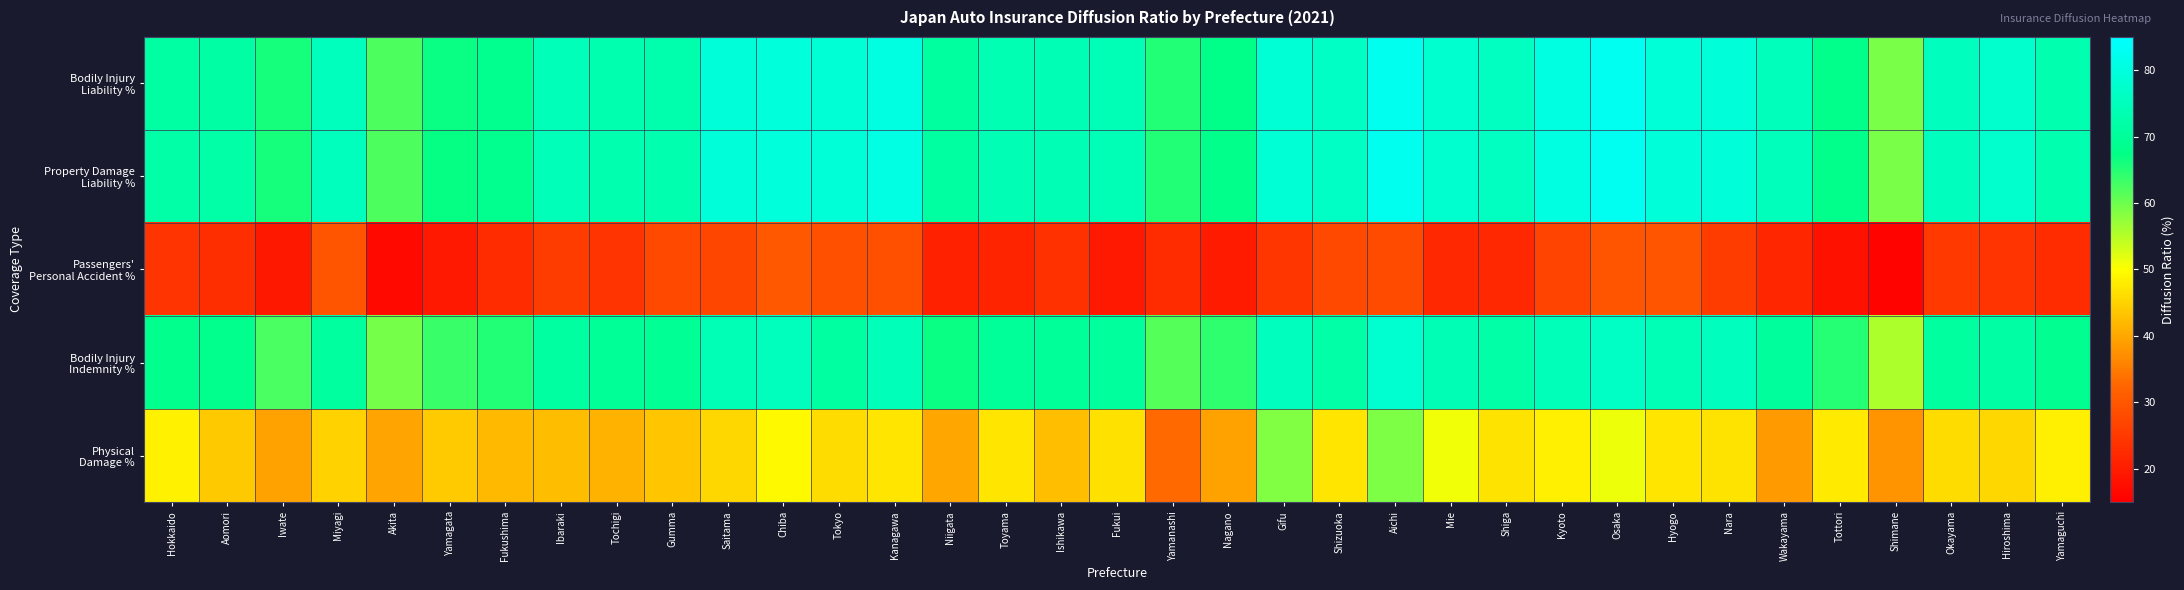

What is the difference between the highest and lowest values at Gumma?

45.6